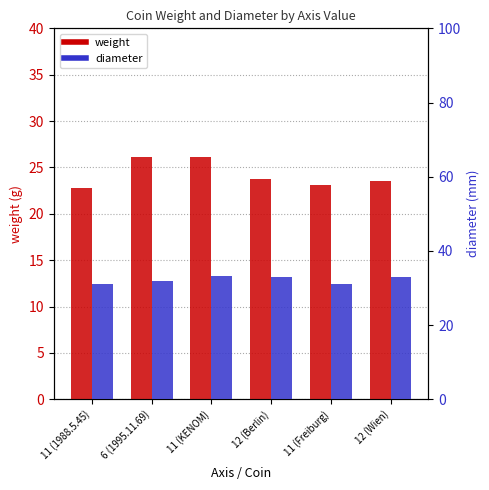

Reading right to left, what are all the values shown in this chart?

weight: 23.6	23.1	23.8	26.1	26.1	22.8
diameter: 33.0	31.0	33.0	33.2	32.0	31.0